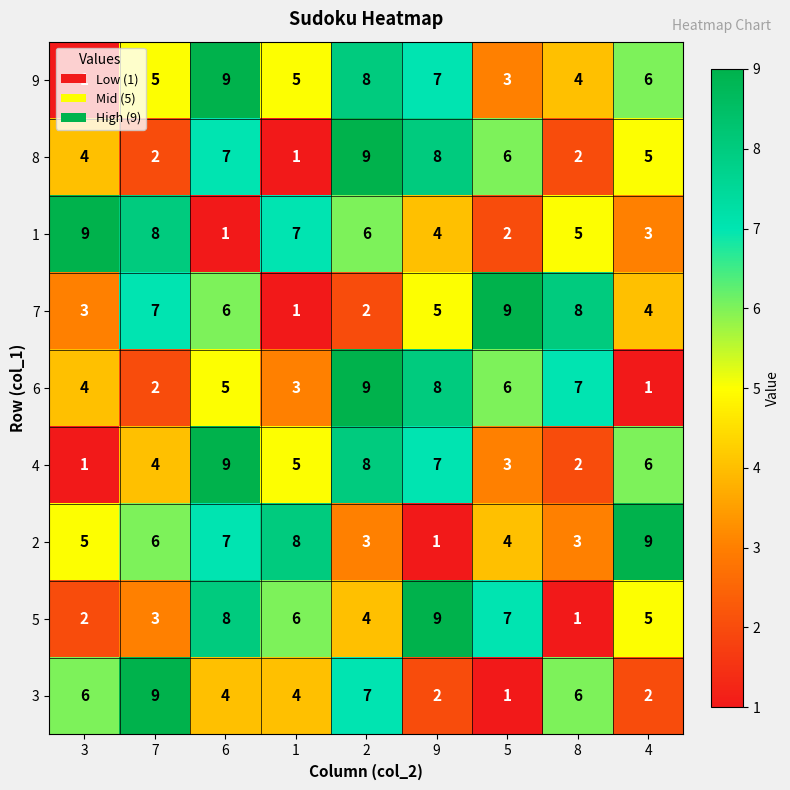

What is the total value across all series at 9?

51